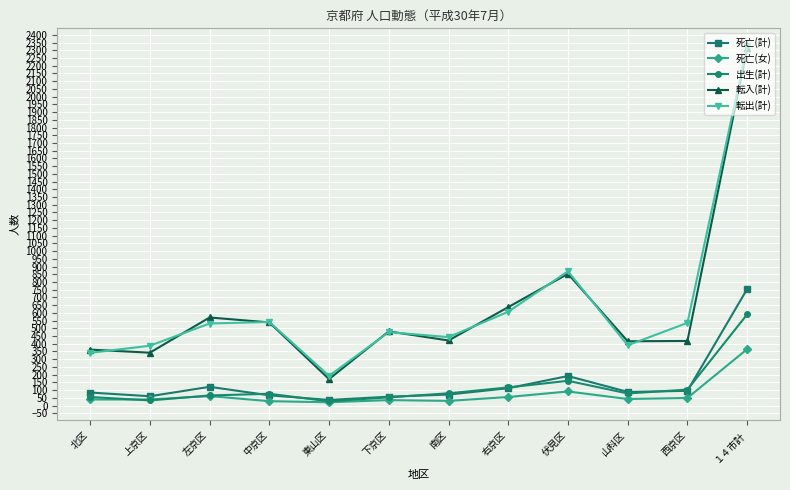

What is the average value of the 出生(計) series?

120